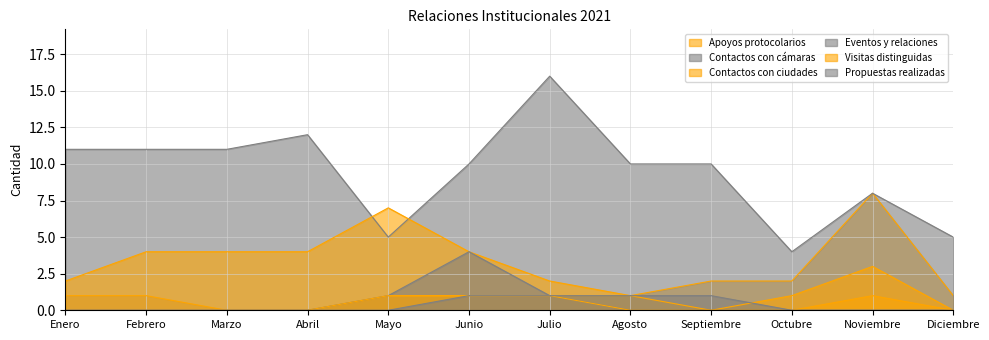

What is the value of the Visitas distinguidas point at the 11th from the left?

1